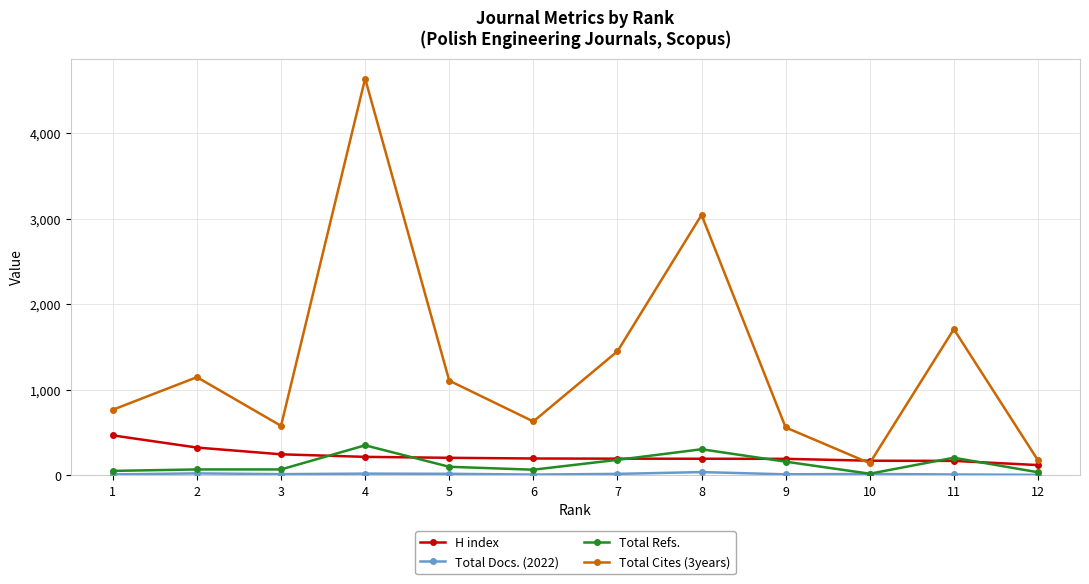

Which series has the largest range (max minus min)?

Total Cites (3years)